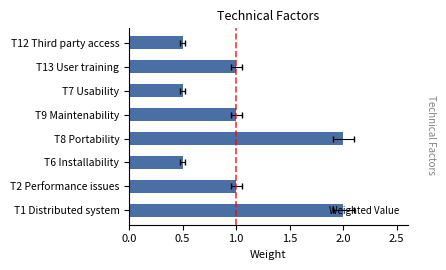

What is the smallest value displayed?

0.5